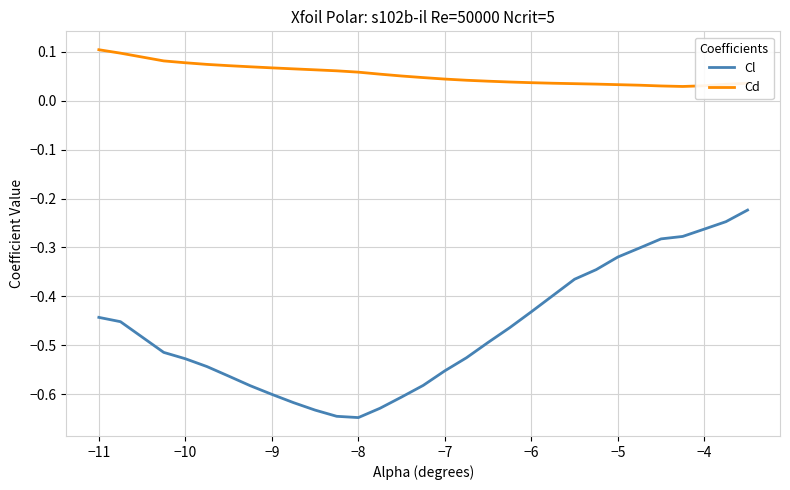

Count the number of categories in the chart.

30